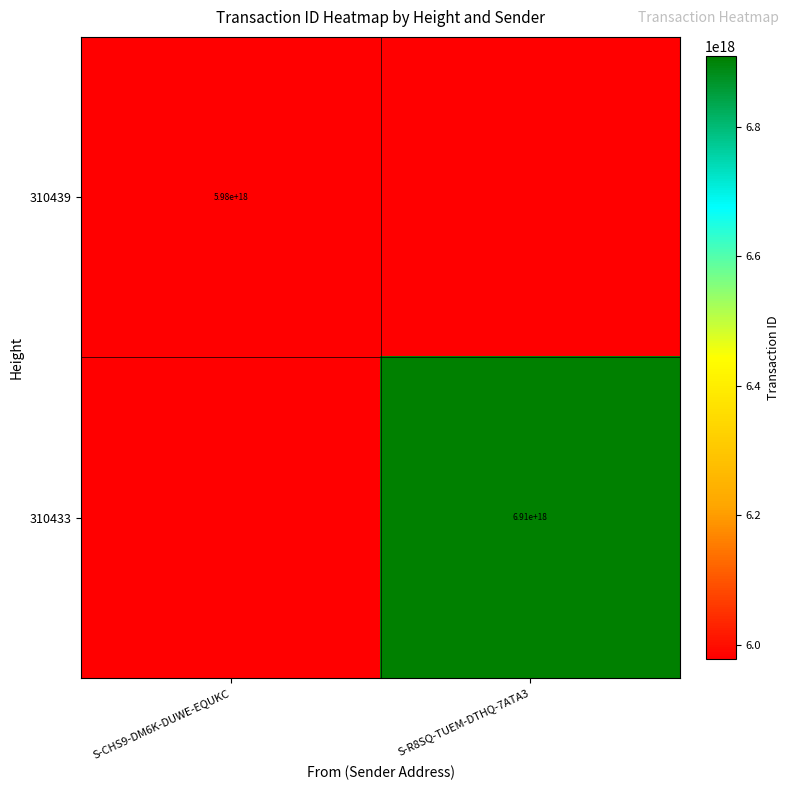

The value of 310433 at S-R8SQ-TUEM-DTHQ-7ATA3 is 6910000000000000000. True or false?

True